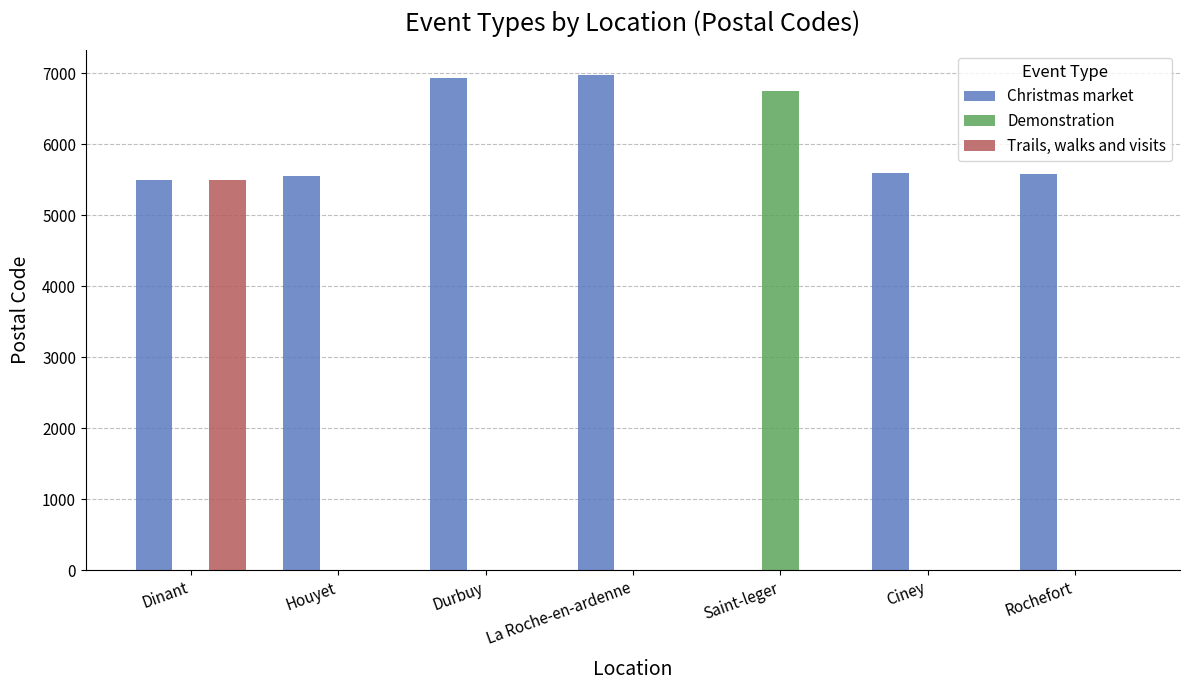

At which category is the sum across all series the highest?

Dinant